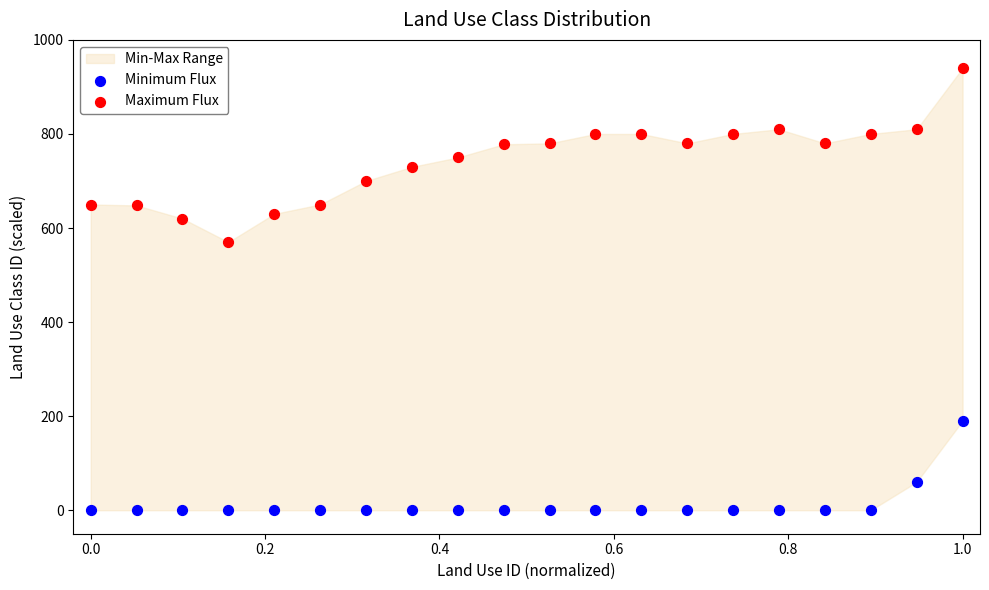

Which series reaches the minimum Y coordinate?

Minimum Flux